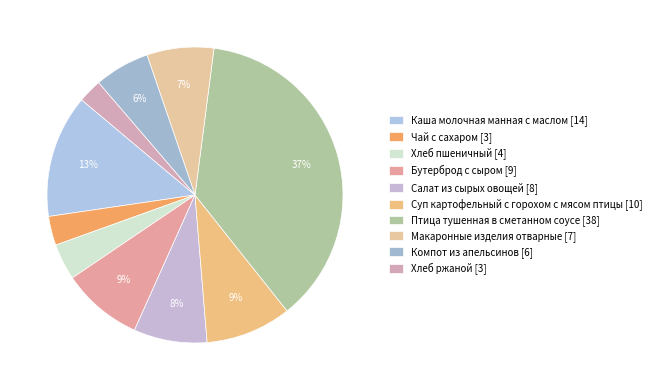

Is Хлеб ржаной the majority of the pie?

No